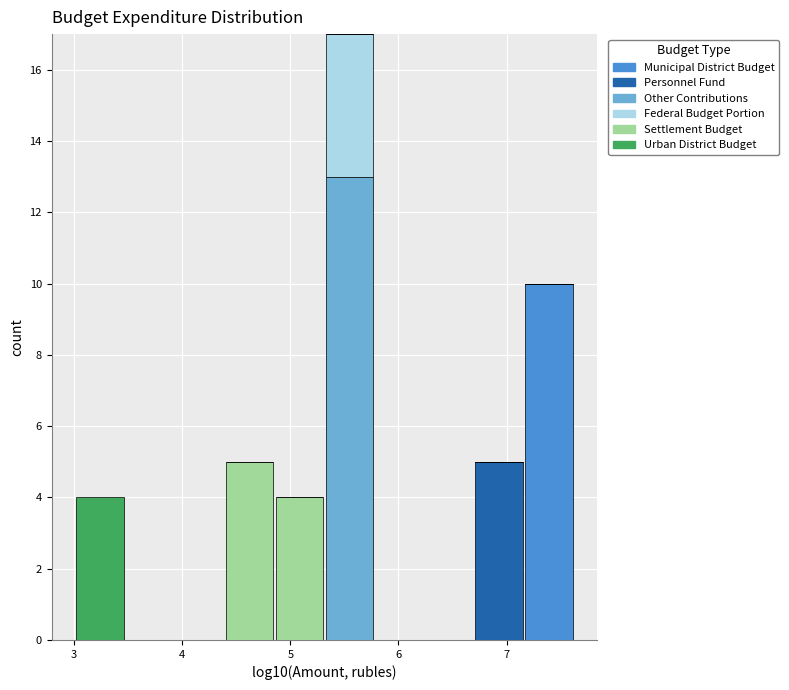

Reading left to right, transcribe this chart: for each stacked bar, give the range it covers on the x-axis and its total height. Neither the bar edges nor the heights are printed on the chart, so give them approximately, as read against the axes.

3.0 to 3.5: 4
3.5 to 3.9: 0
3.9 to 4.4: 0
4.4 to 4.9: 5
4.9 to 5.3: 4
5.3 to 5.8: 17
5.8 to 6.2: 0
6.2 to 6.7: 0
6.7 to 7.2: 5
7.2 to 7.6: 10